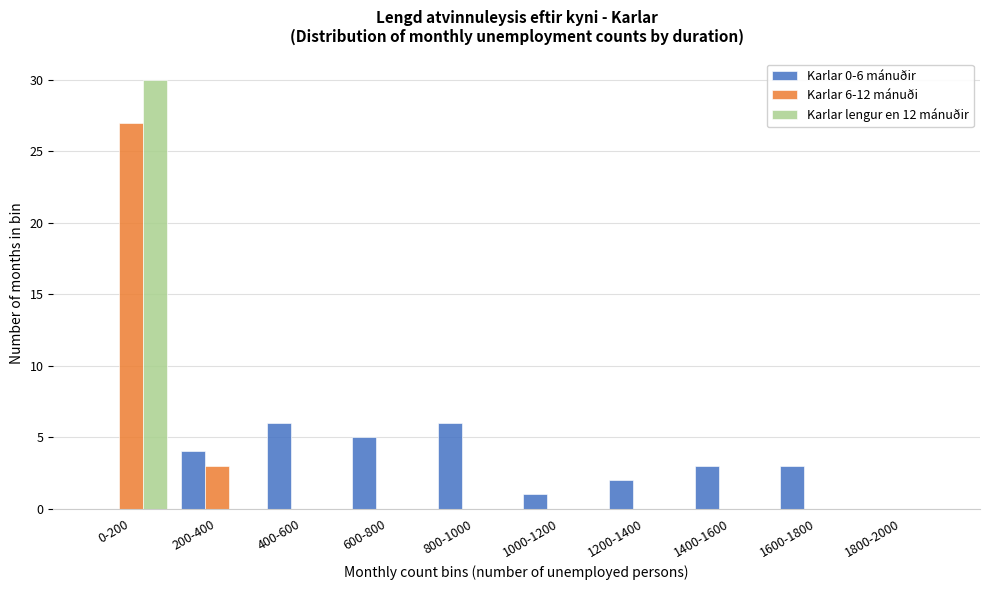

Reading right to left, list all the values displayed in this chart.

Karlar 0-6 mánuðir: 1800-2000=0	1600-1800=3	1400-1600=3	1200-1400=2	1000-1200=1	800-1000=6	600-800=5	400-600=6	200-400=4	0-200=0
Karlar 6-12 mánuði: 1800-2000=0	1600-1800=0	1400-1600=0	1200-1400=0	1000-1200=0	800-1000=0	600-800=0	400-600=0	200-400=3	0-200=27
Karlar lengur en 12 mánuðir: 1800-2000=0	1600-1800=0	1400-1600=0	1200-1400=0	1000-1200=0	800-1000=0	600-800=0	400-600=0	200-400=0	0-200=30